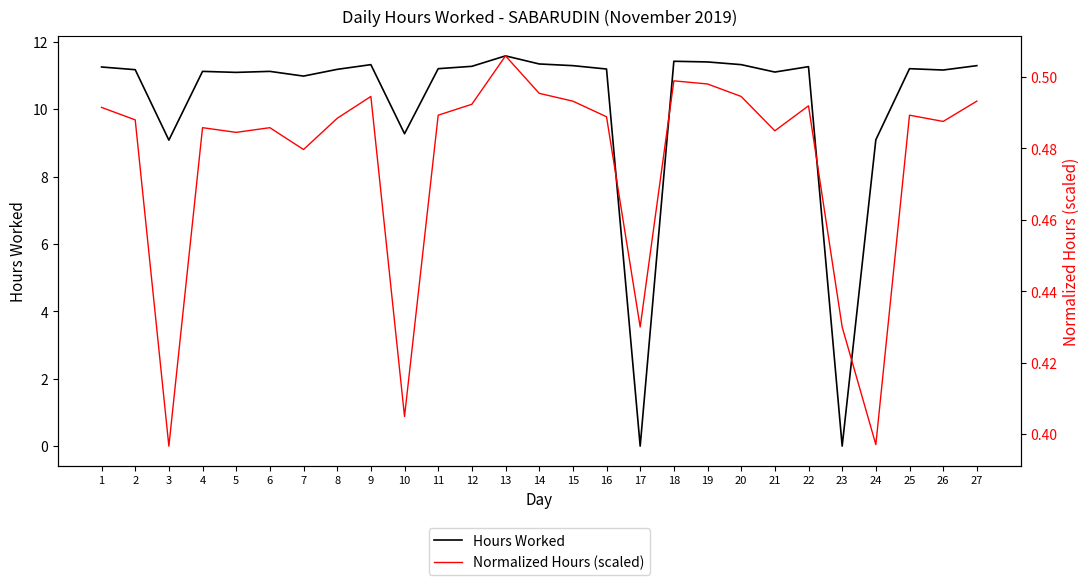

Is the value of Normalized Hours (scaled) at 14 greater than the value of Hours Worked at 10?

No